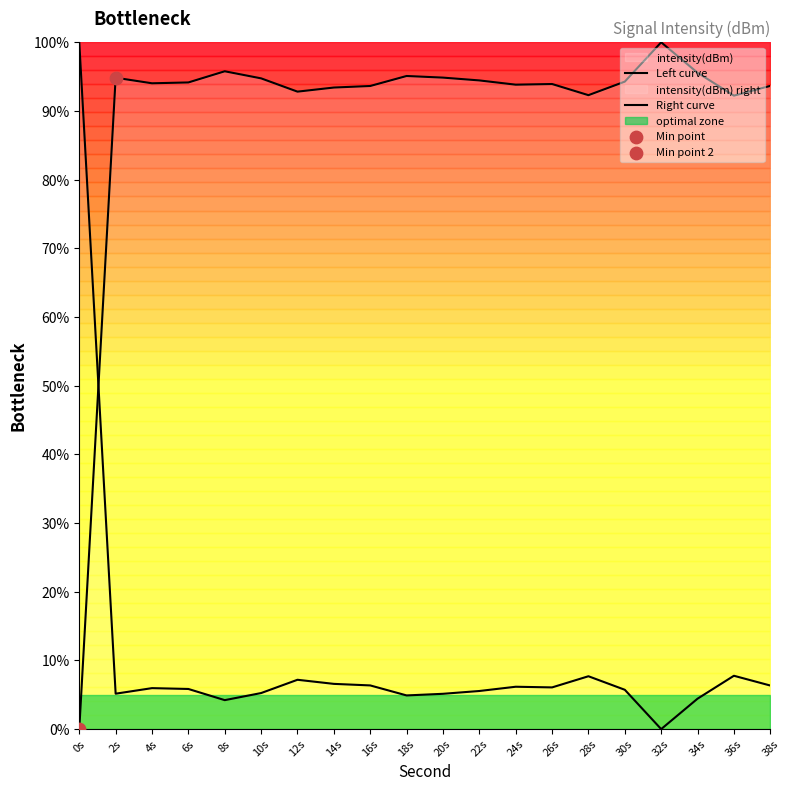

Which series reaches the minimum Y coordinate?

Left curve